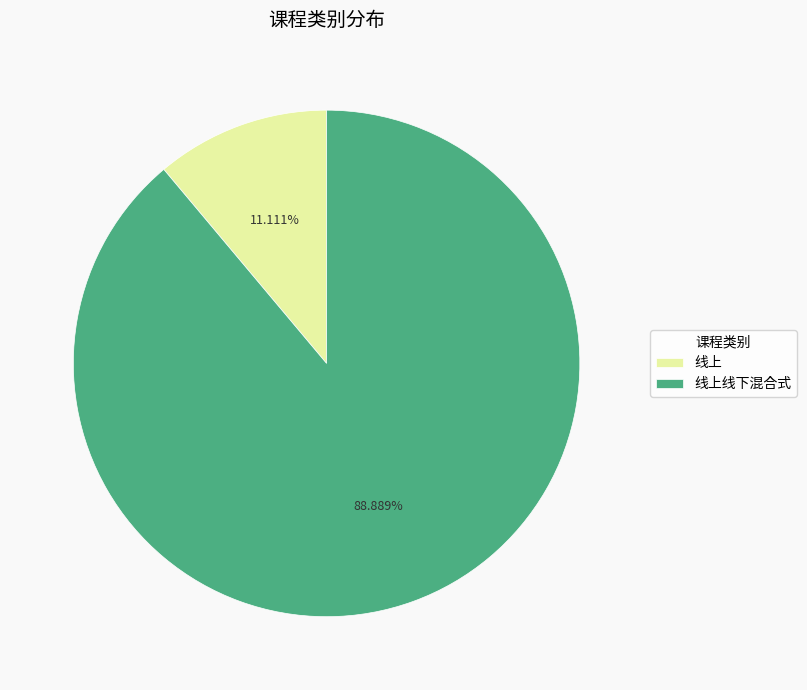

What is the largest slice in the pie chart?

线上线下混合式